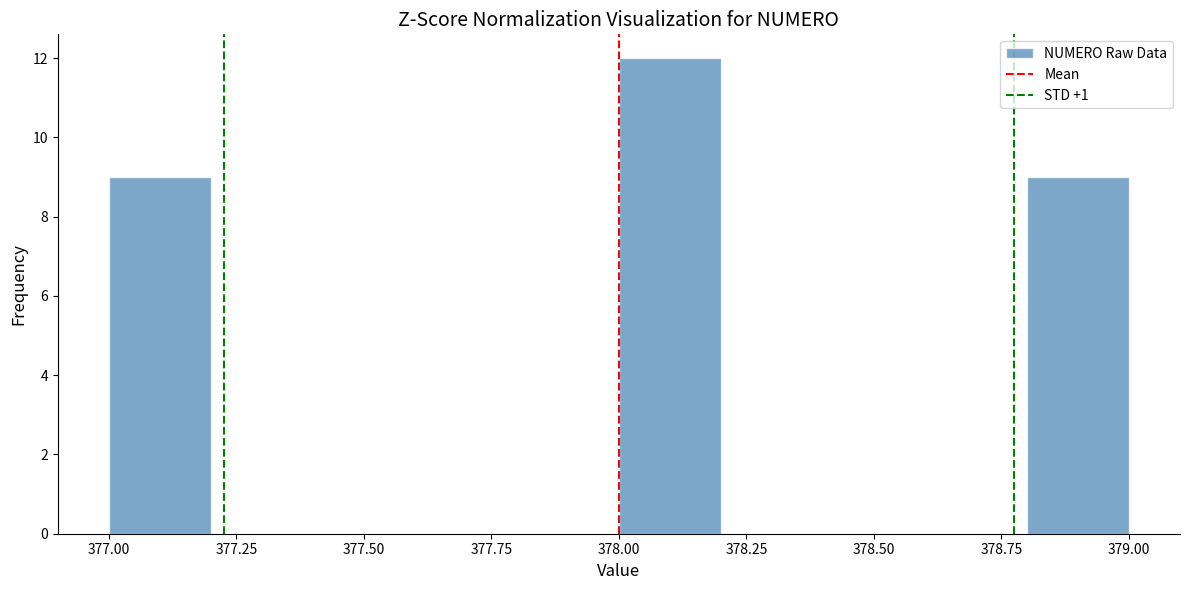

Reading left to right, transcribe this chart: for each bar, give the range it covers on the x-axis and its height. The values are not printed on the chart, so give them approximately, as read against the axis.

377.0 to 377.2: 9
377.2 to 377.4: 0
377.4 to 377.6: 0
377.6 to 377.8: 0
377.8 to 378.0: 0
378.0 to 378.2: 12
378.2 to 378.4: 0
378.4 to 378.6: 0
378.6 to 378.8: 0
378.8 to 379.0: 9